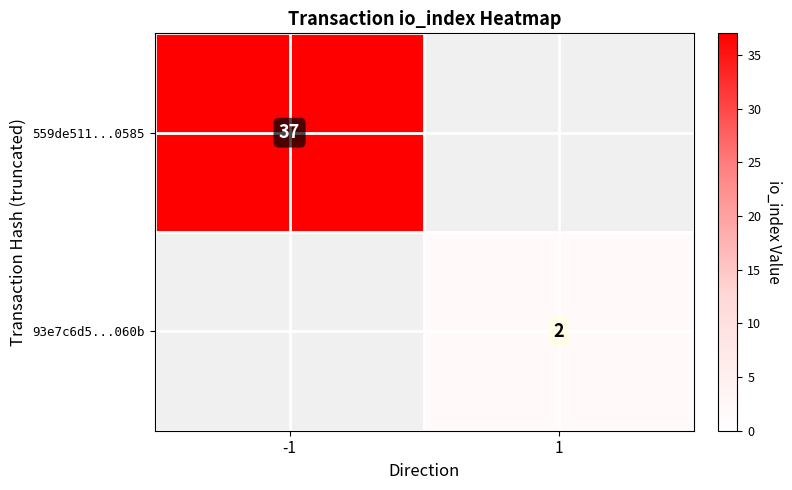

At which category is the sum across all series the highest?

-1